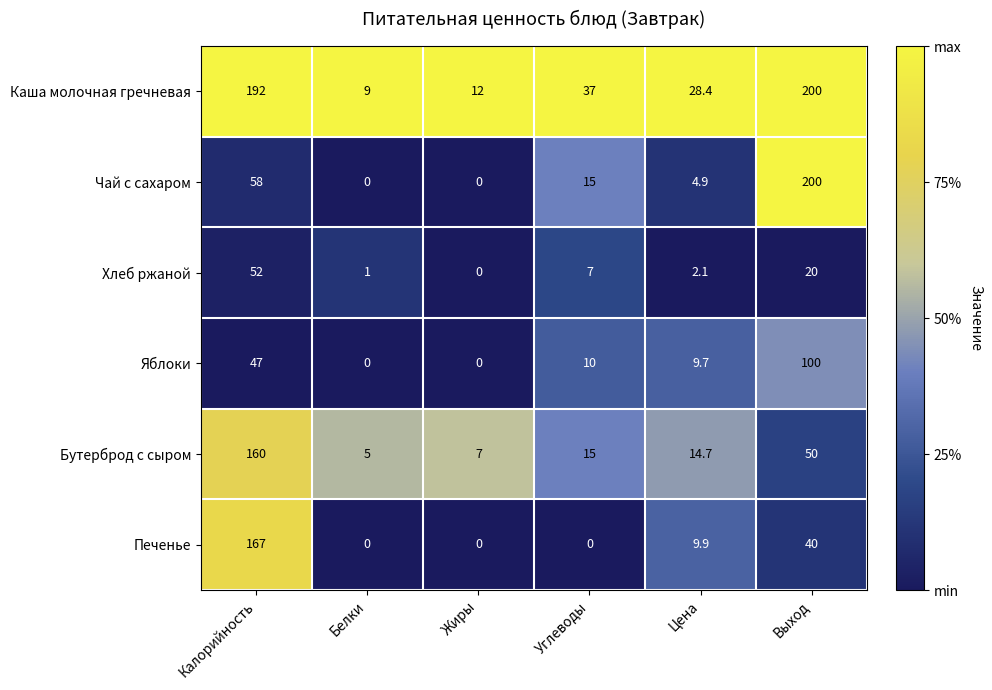

The value of Яблоки at Белки is -54.2. True or false?

False